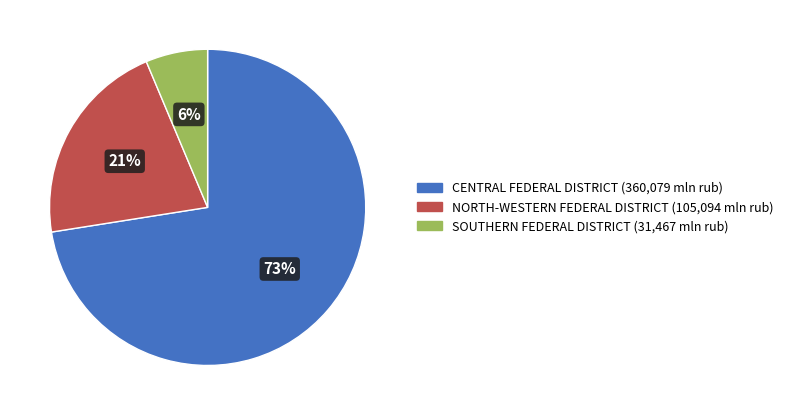

Is CENTRAL FEDERAL DISTRICT the majority of the pie?

Yes